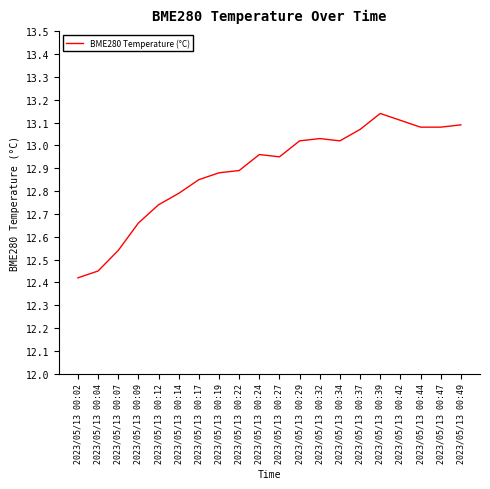

True or false: there are more than 0 points higher than both neighbors.

True